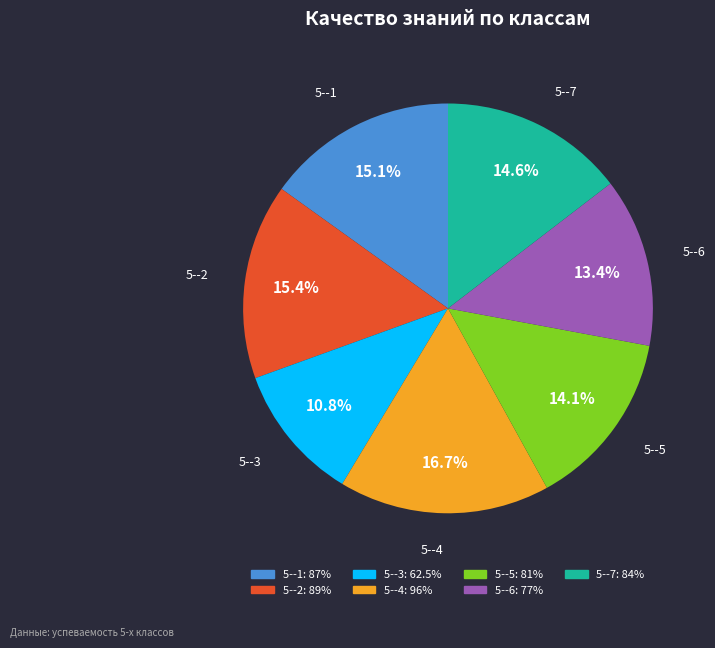

What percentage is NOT represented by 5--7?

85.4%